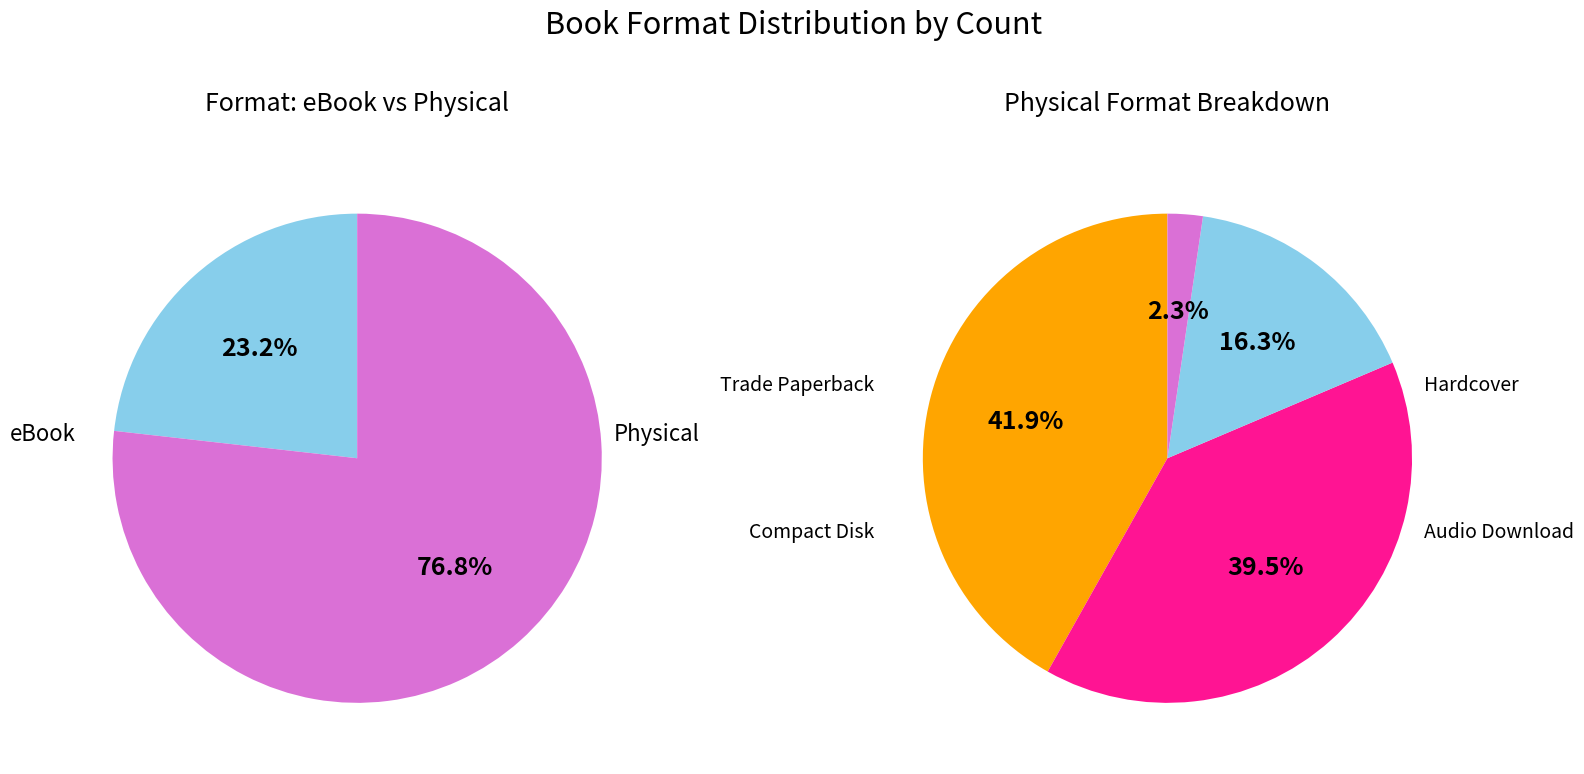

Approximately how many times larger is the value at Audio Download compared to Compact Disk?

7.0